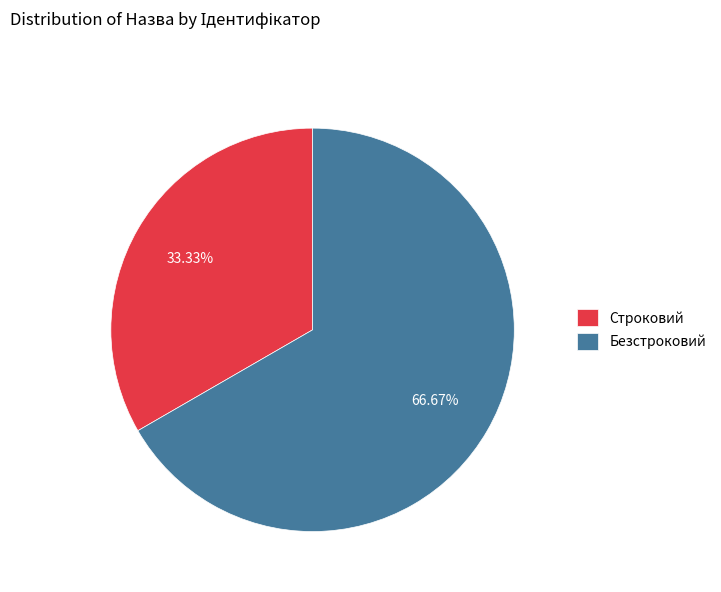

Which category has the biggest portion of the pie?

Безстроковий